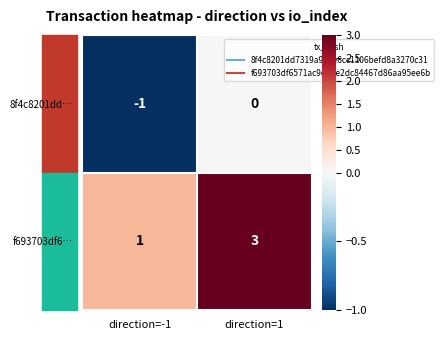

What is the sum of all f693703df6… values?

4